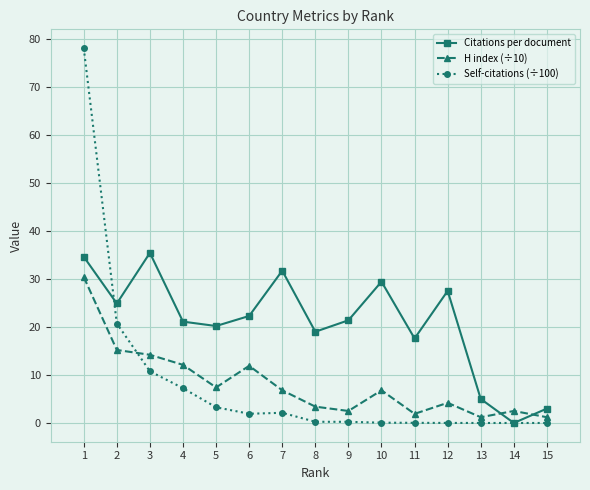

What is the difference between the Citations per document values at 9 and 2?

3.5